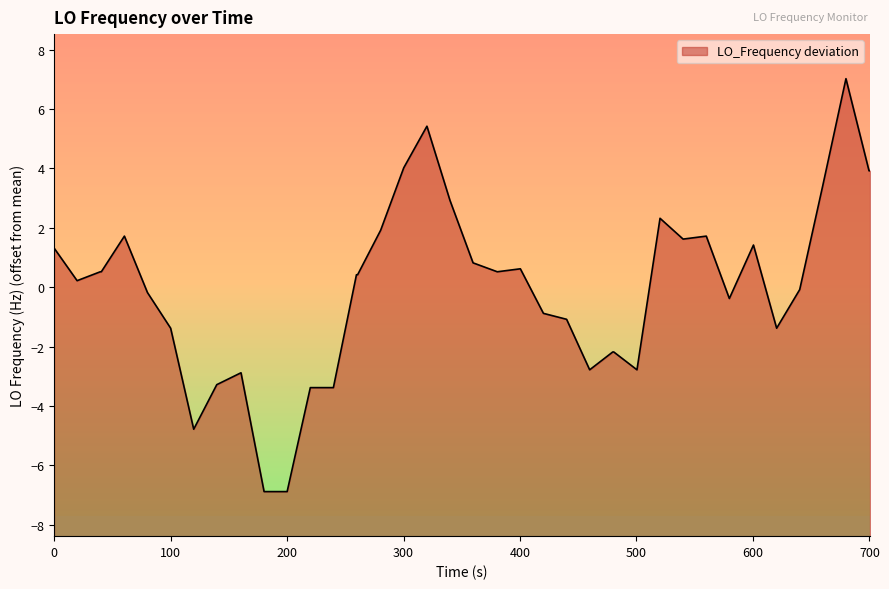

What is the smallest value displayed?

-6.9